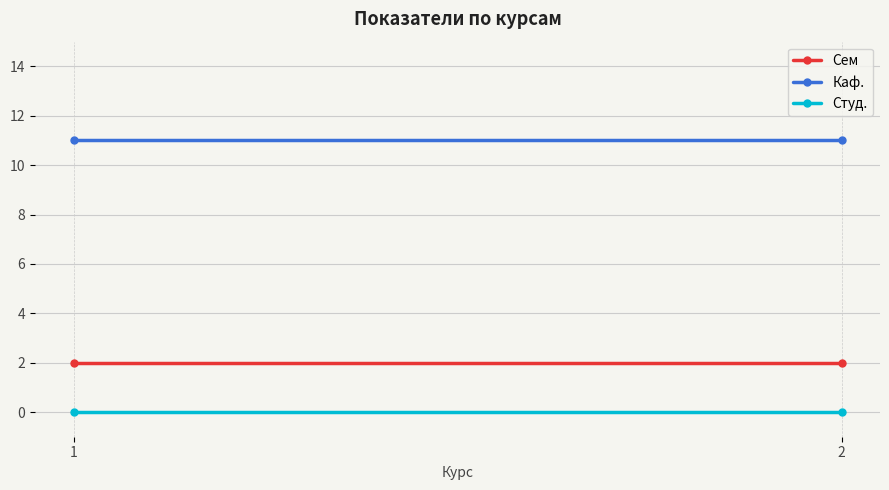

What is the maximum value shown in the chart?

11